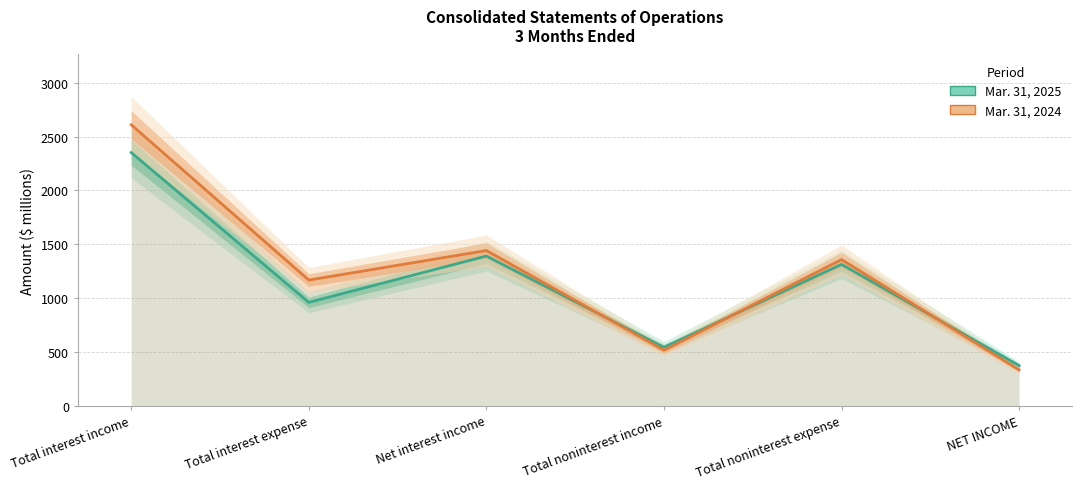

Where is Mar. 31, 2025 nearest to the value 1362?

Net interest income